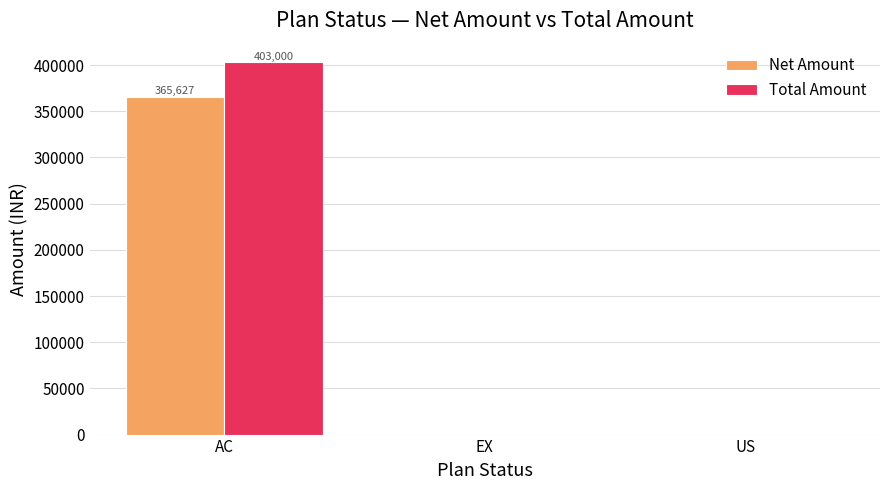

What is the maximum value shown in the chart?

403000.0